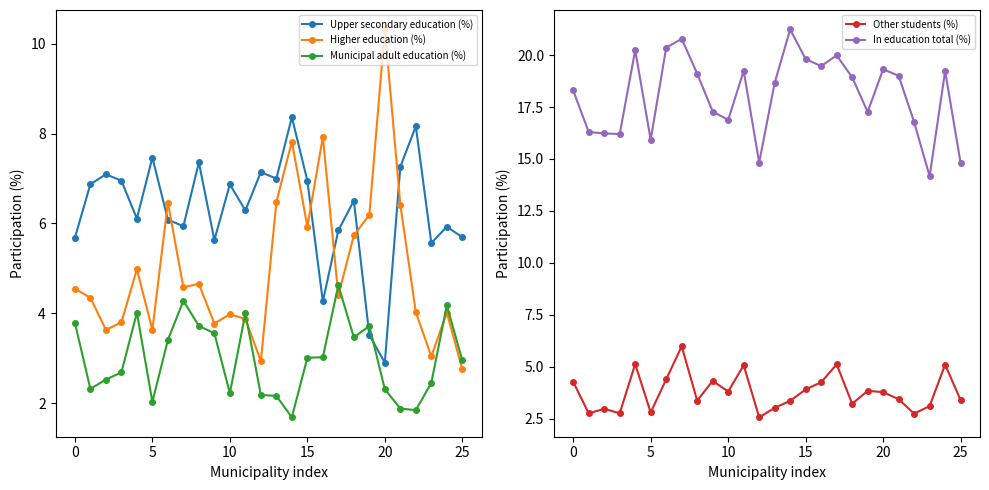

What is the difference between the maximum and second lowest values in the Higher education (%) series?

7.4